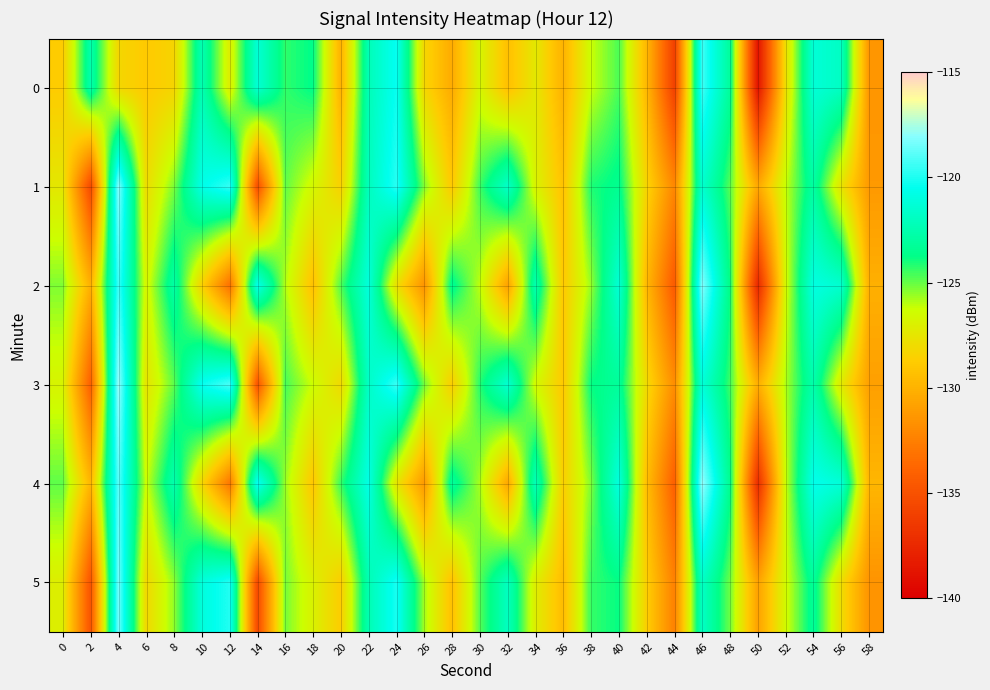

Rank the series at 26 from lowest to highest value.

2, 4, 0, 5, 1, 3